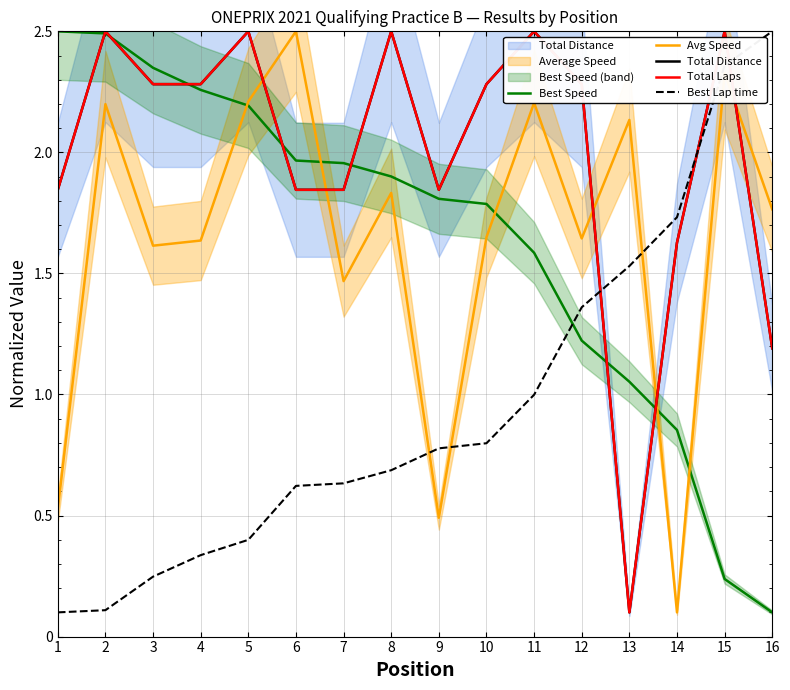

Where is Total Distance nearest to the value 1?

16